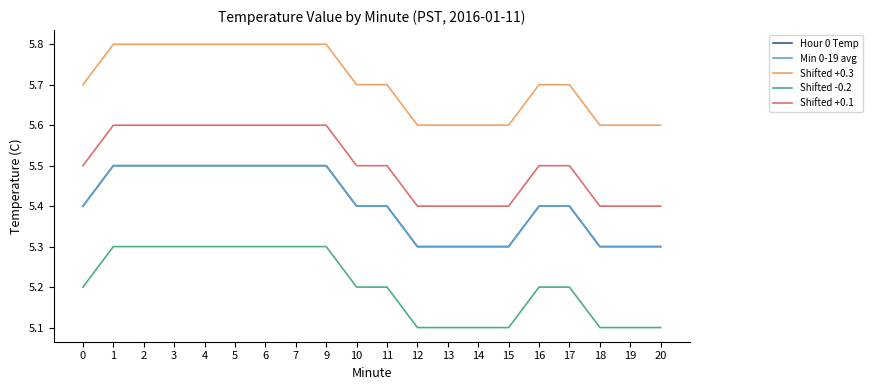

What is the sum of all Shifted +0.3 values?

114.1